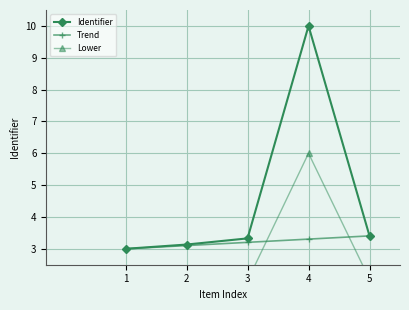

Is it true that Lower equals 2.0 at 3?

True